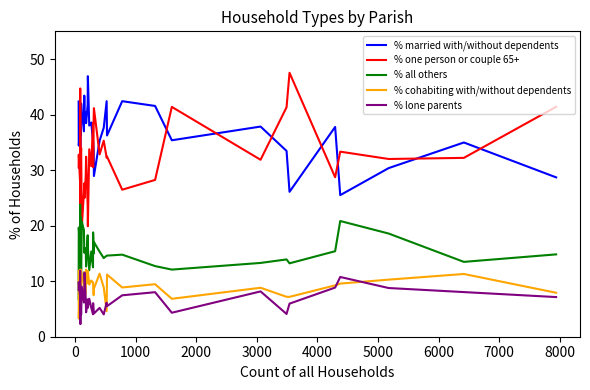

What is the lowest value of the % cohabiting with/without dependents series?

3.3